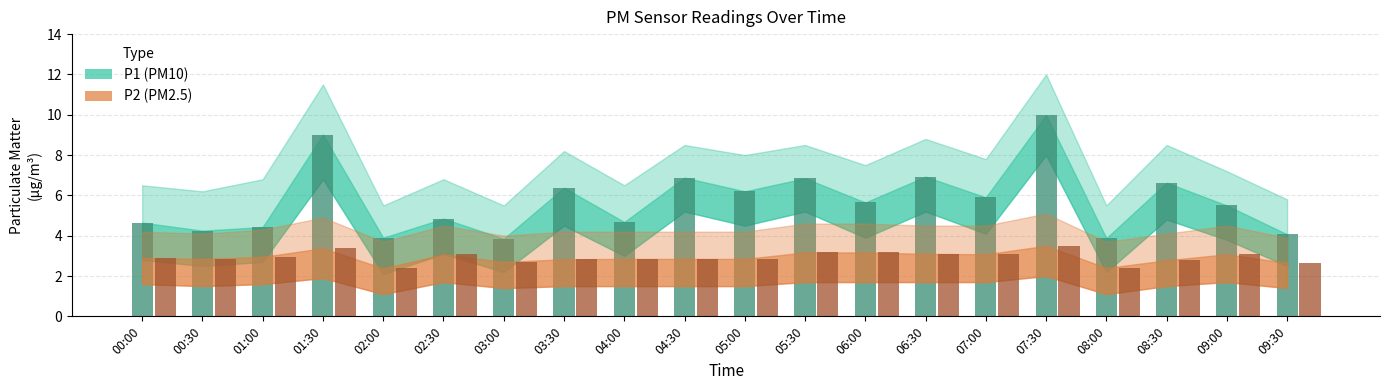

What is the total value across all series at 04:00?

7.5